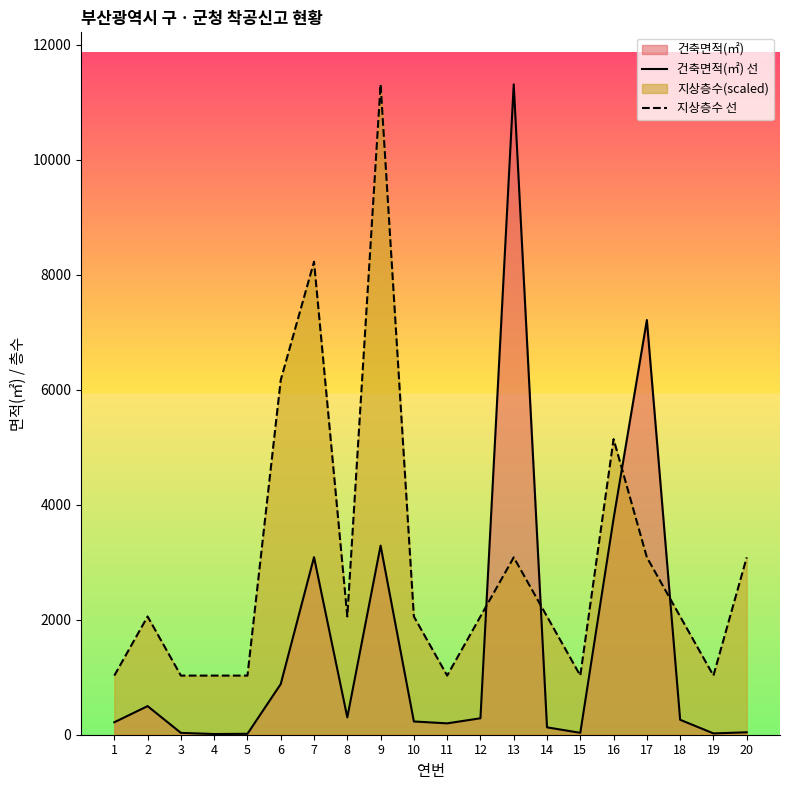

Where do 지상층수 선 and 건축면적(㎡) 선 first cross each other?

12 and 13